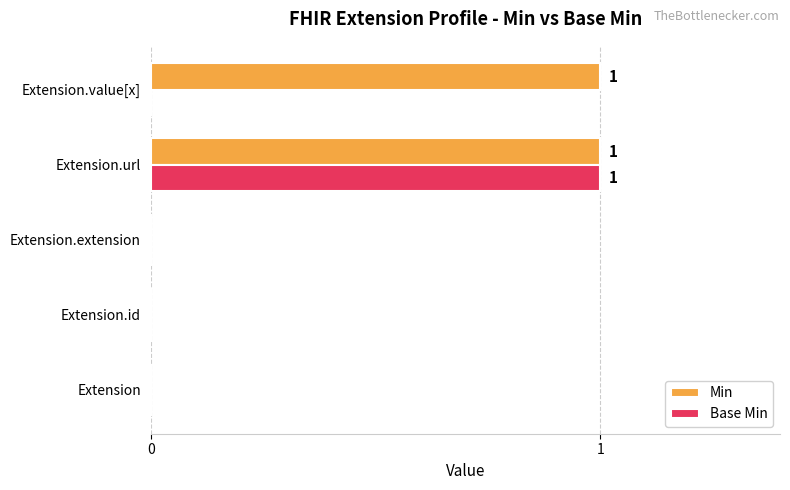

At which category is the sum across all series the highest?

Extension.url